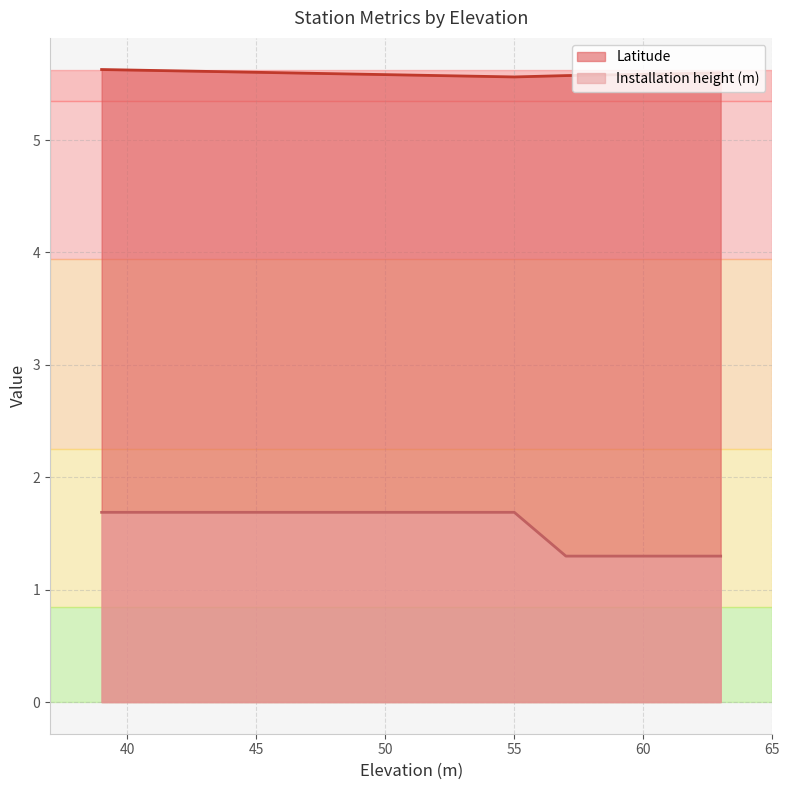

List the series in order of their overall mean, lowest first.

Installation height (m), Latitude